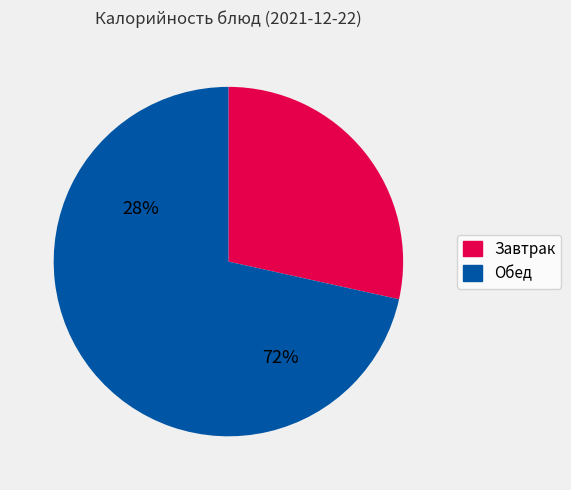

Count the number of slices in the pie.

2